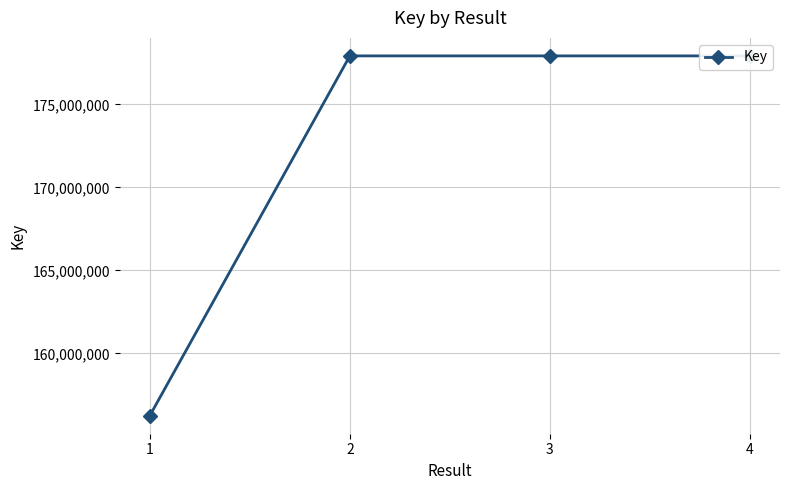

List the labels in order of value, smallest first.

1, 3, 2, 4